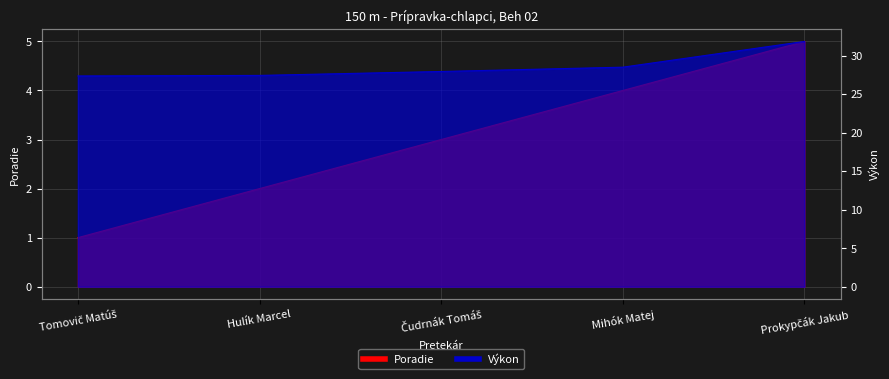

Which has a higher value, Mihók Matej or Prokypčák Jakub?

Prokypčák Jakub